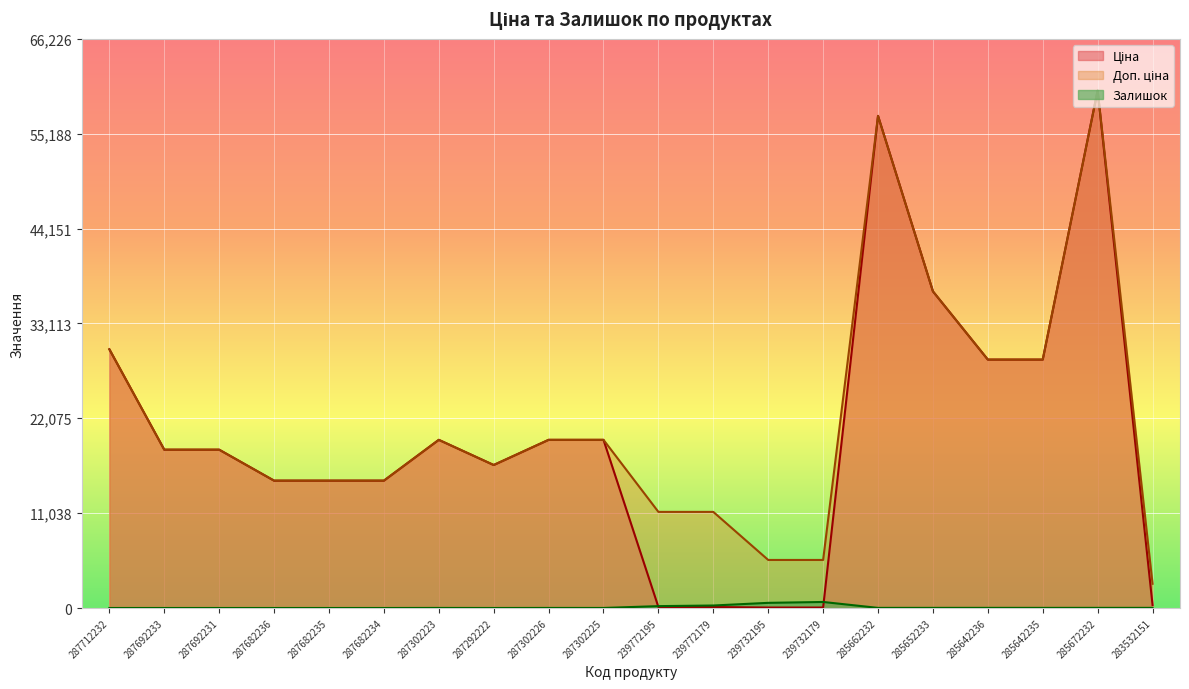

Which series has the largest range (max minus min)?

Ціна